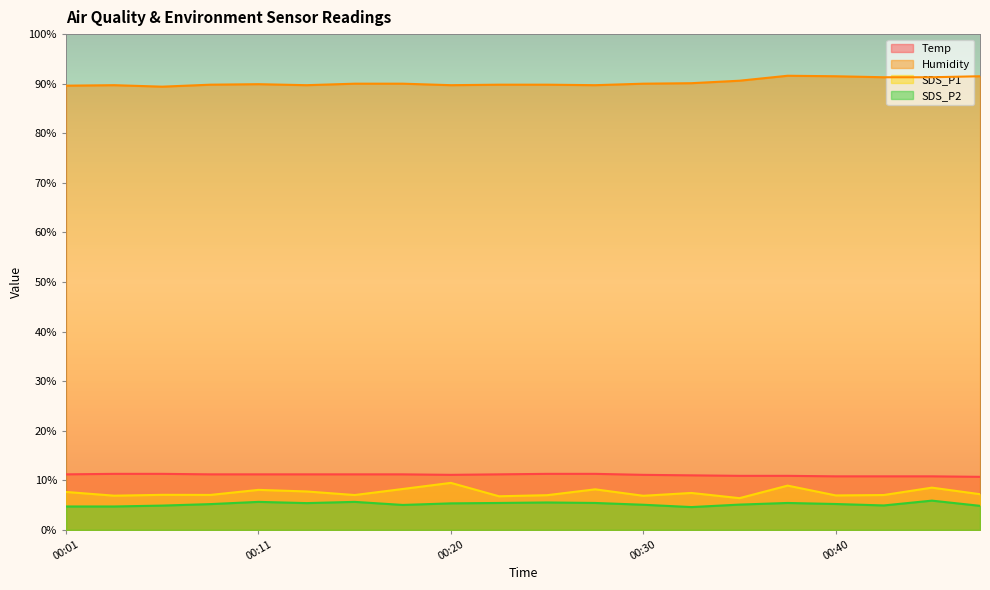

Read the Temp value at 00:01.

11.2